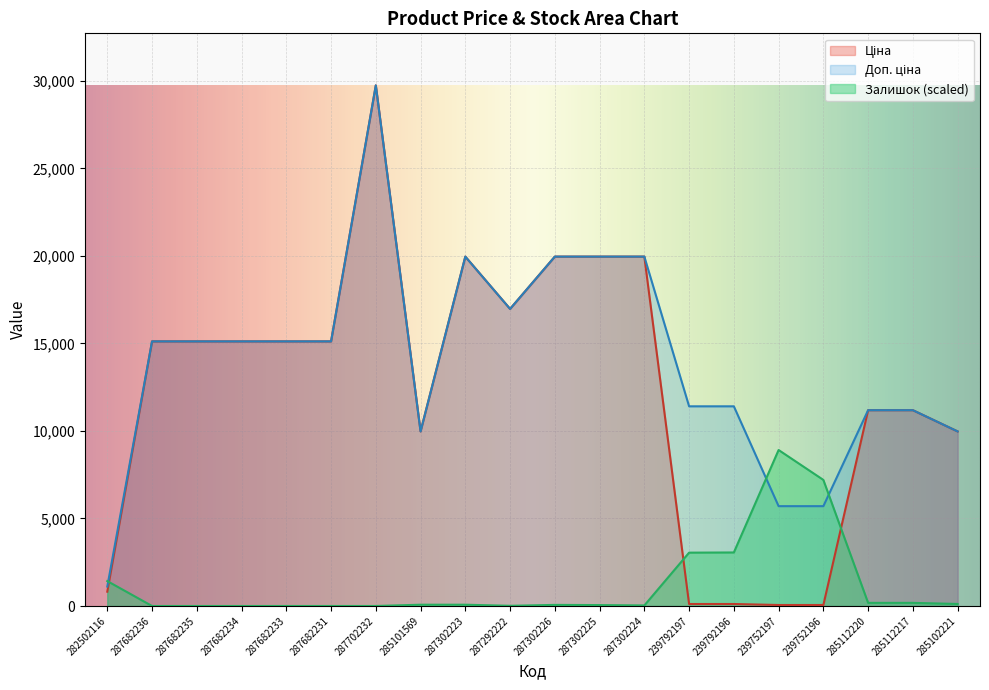

In Залишок, how many points are higher than both neighbors (excluding endpoints)?

2